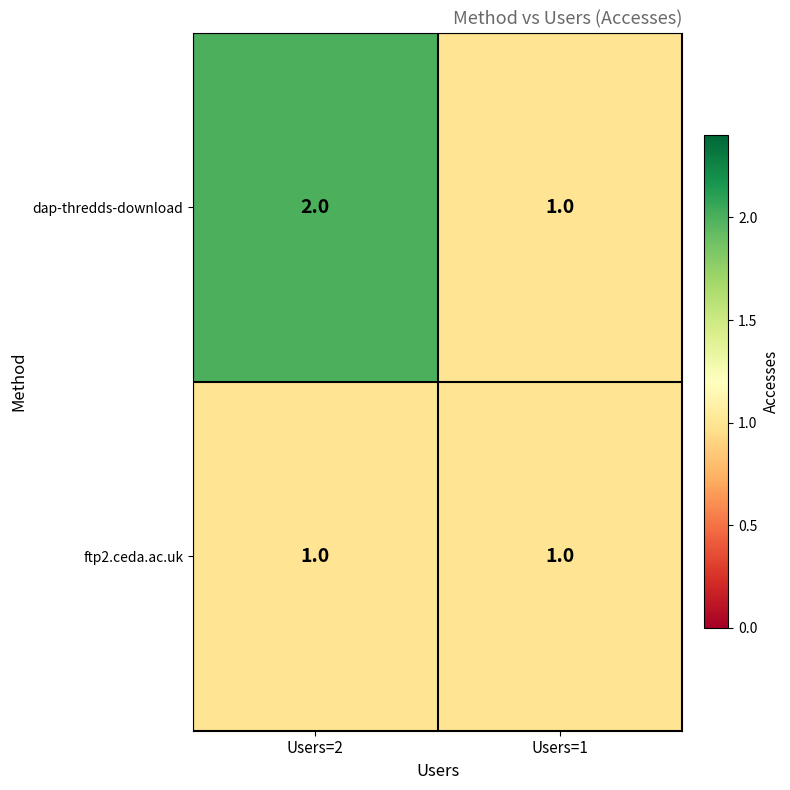

Reading left to right, transcribe all the data shown in this chart.

dap-thredds-download: Users=2=2	Users=1=1
ftp2.ceda.ac.uk: Users=2=1	Users=1=1